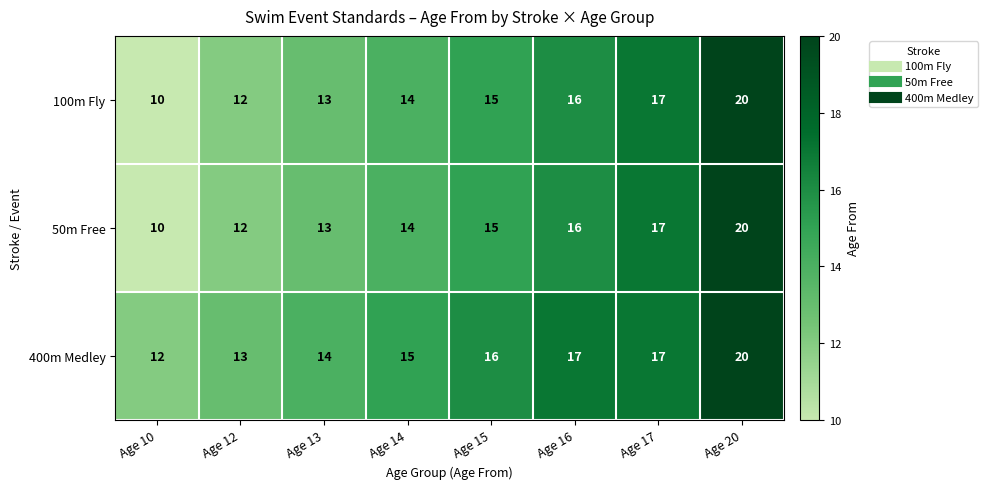

The value of 50m Free at Age 17 is 4. True or false?

False